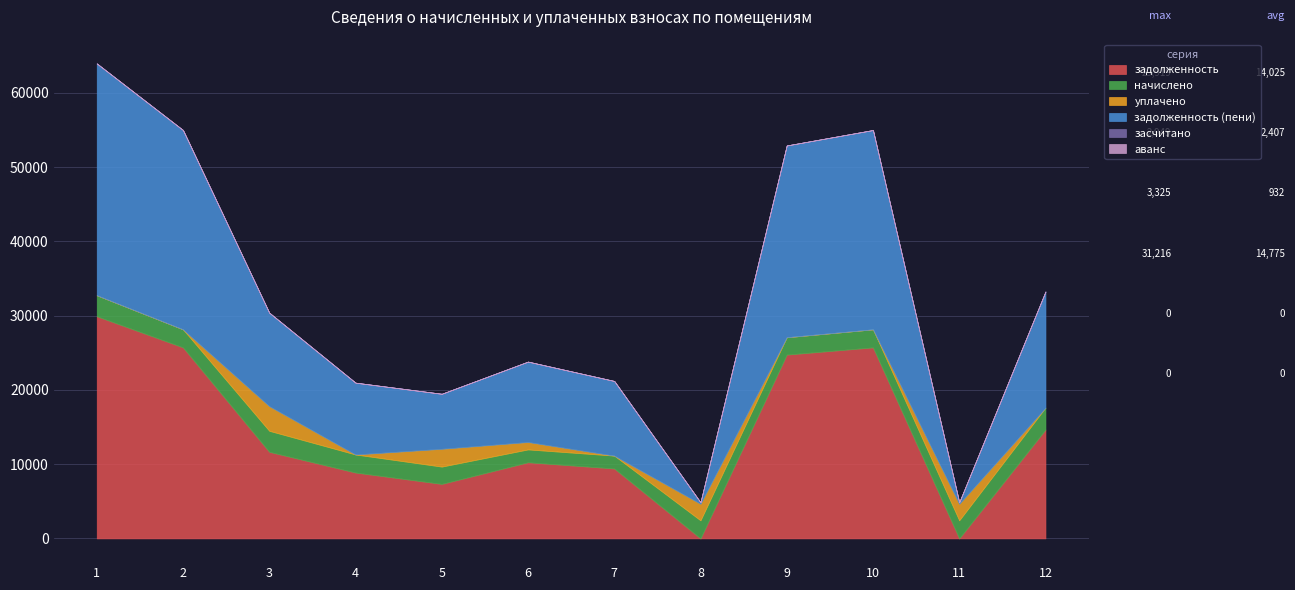

Reading left to right, transcribe all the data shown in this chart.

задолженность: 1=29918.5	2=25722.4	3=11659.0	4=8867.8	5=7337.2	6=10249.9	7=9416.3	8=0.0	9=24750.3	10=25722.4	11=0.0	12=14658.6
начислено: 1=2828.0	2=2431.4	3=2828.0	4=2431.4	5=2328.0	6=1730.2	7=1730.2	8=2431.4	9=2339.4	10=2431.4	11=2431.4	12=2948.8
уплачено: 1=0.0	2=0.0	3=3324.7	4=0.0	5=2400.1	6=1000.0	7=0.0	8=2228.8	9=0.0	10=0.0	11=2228.8	12=0.0
задолженность (пени): 1=31215.6	2=26837.6	3=12584.0	4=9671.9	5=7409.3	6=10826.1	7=10053.3	8=202.6	9=25823.2	10=26837.6	11=202.6	12=15634.4
засчитано: 1=0.0	2=0.0	3=0.0	4=0.0	5=0.0	6=0.0	7=0.0	8=0.0	9=0.0	10=0.0	11=0.0	12=0.0
аванс: 1=0.0	2=0.0	3=0.0	4=0.0	5=0.0	6=0.0	7=0.0	8=0.0	9=0.0	10=0.0	11=0.0	12=0.0